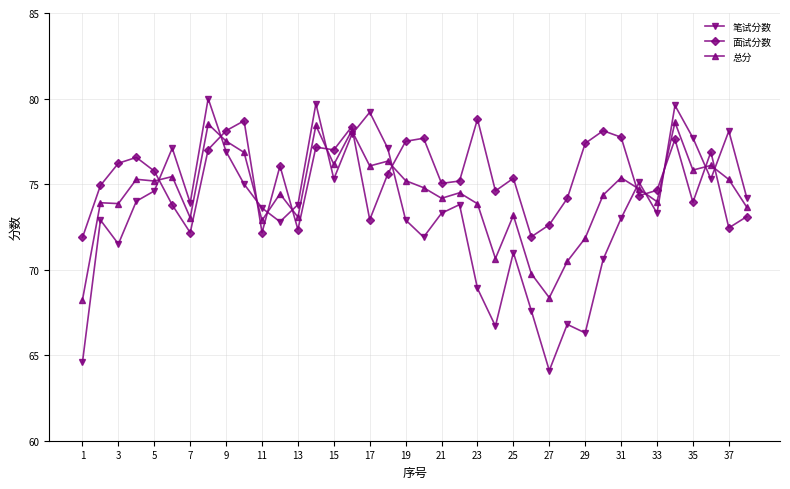

True or false: 笔试分数 has more than 2 interior local peaks.

True